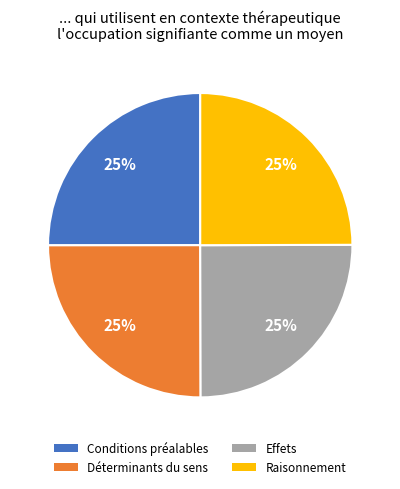

Is there any slice that represents more than half of the pie?

No